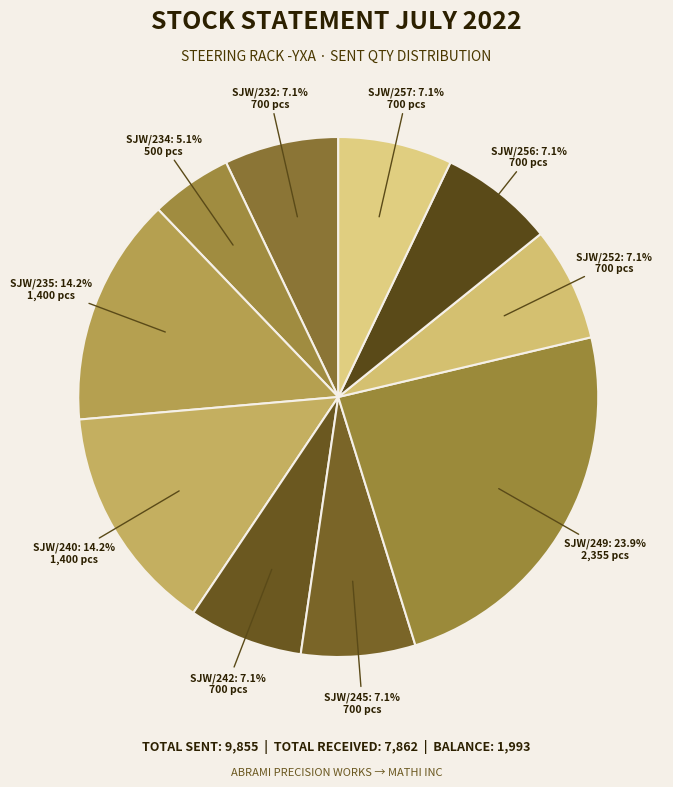

Rank the categories by value from highest to lowest.

DC 7 (SJW/249), DC 3 (SJW/235), DC 4 (SJW/240), DC 1 (SJW/232), DC 5 (SJW/242), DC 6 (SJW/245), DC 8 (SJW/252), DC 9 (SJW/256), DC 10 (SJW/257), DC 2 (SJW/234)